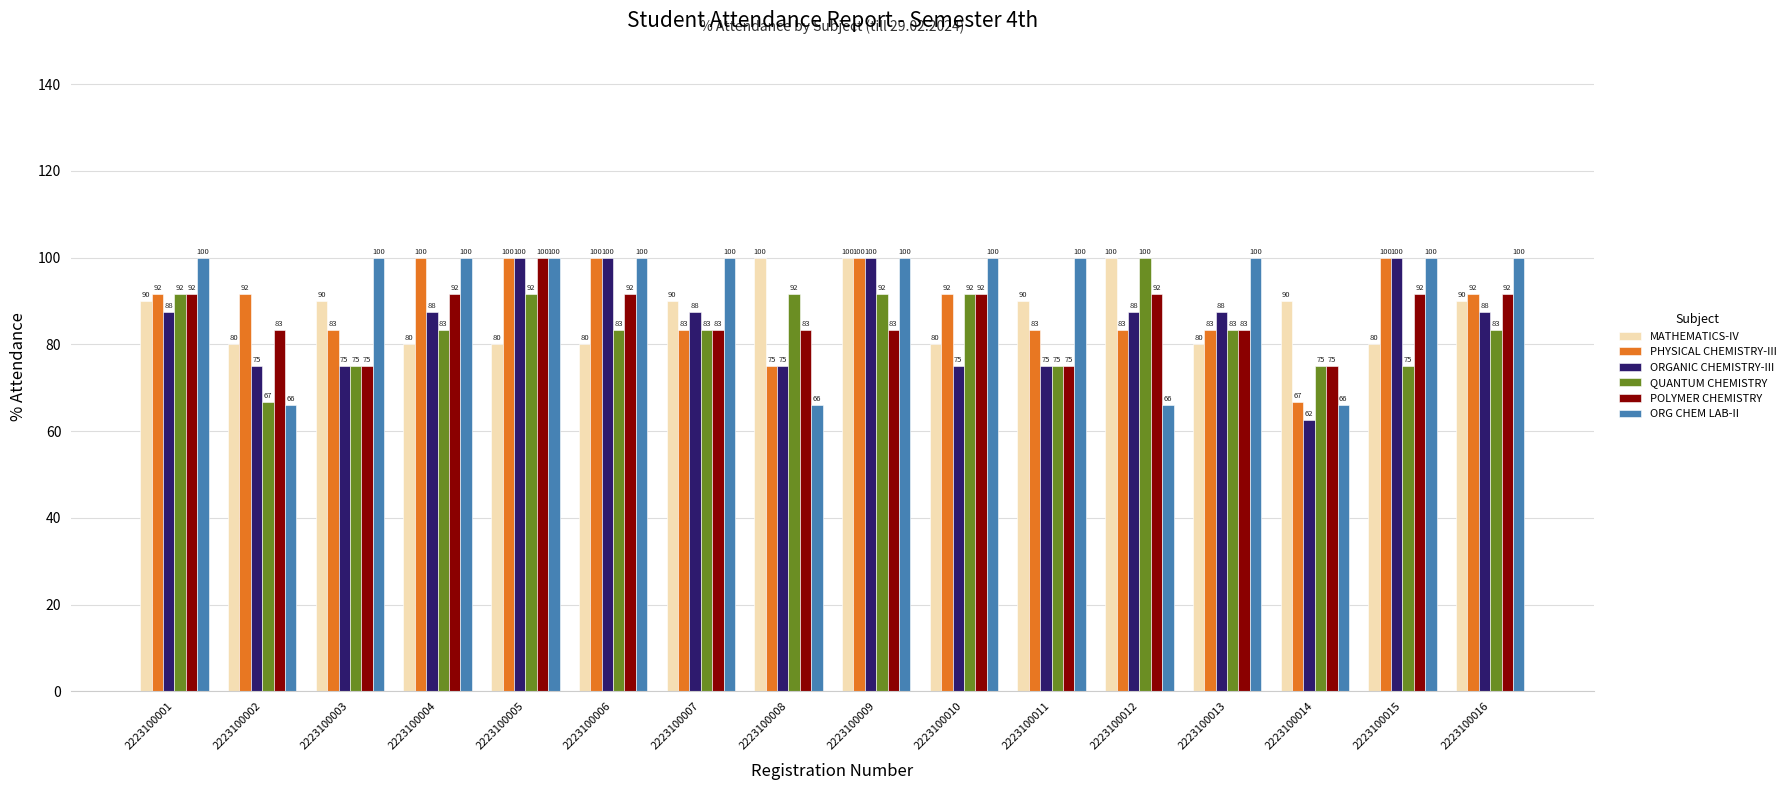

The POLYMER CHEMISTRY series shows 145.4 at 2223100009. True or false?

False